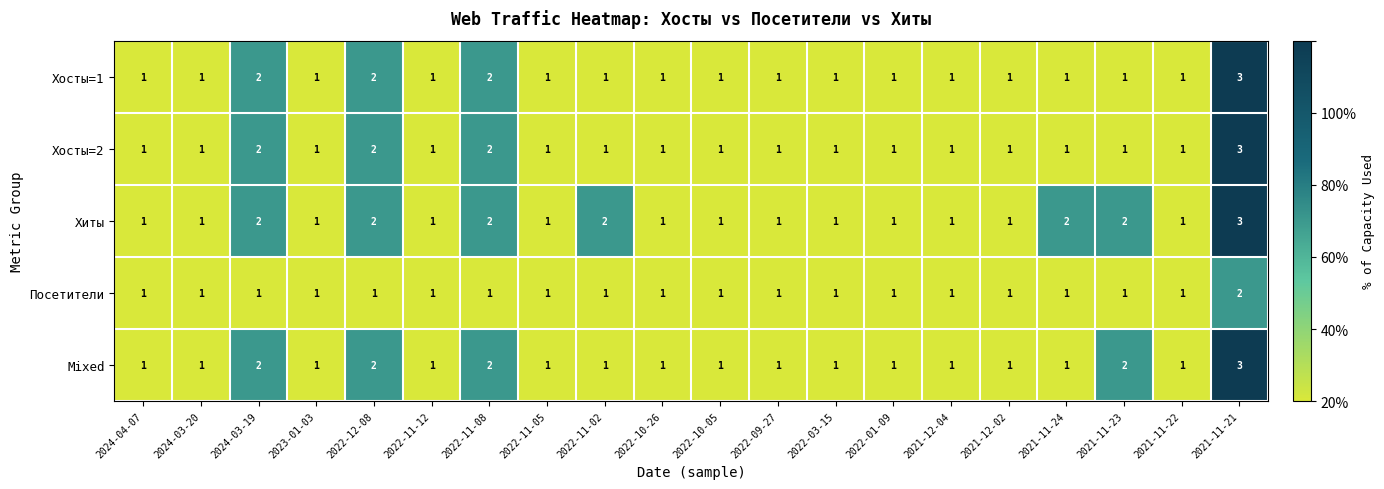

The value of Хосты=2 at 2022-03-15 is 1. True or false?

True